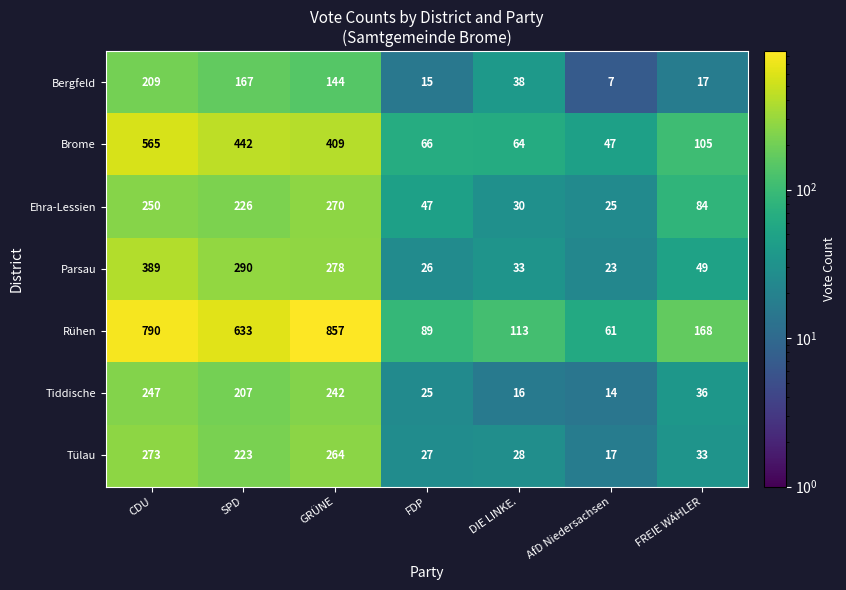

Read the Tiddische value at GRÜNE, to the nearest 5.

240